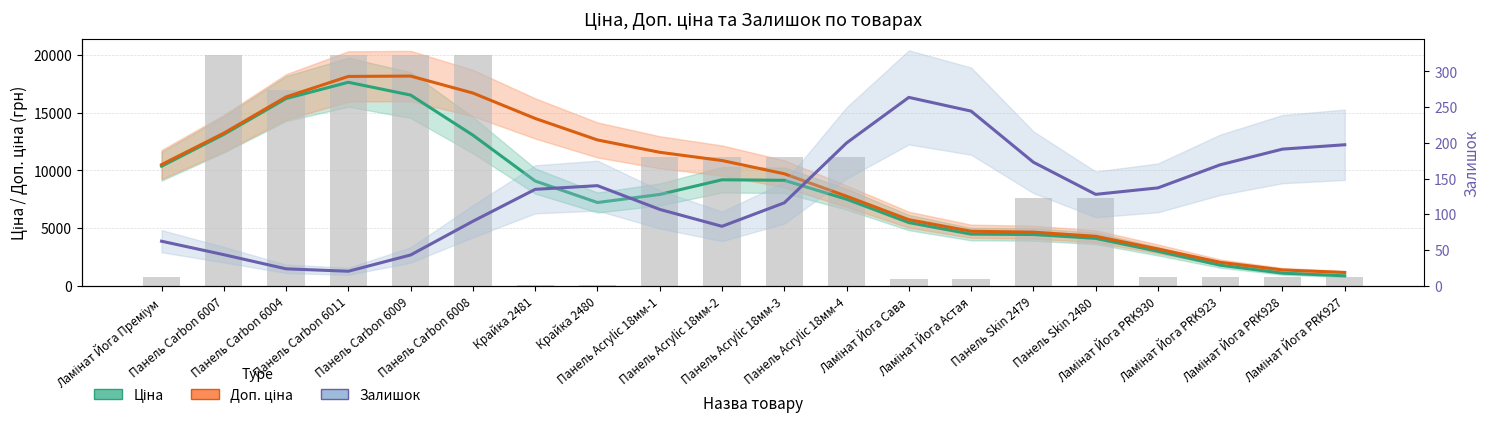

What is the difference between the Доп. ціна values at Панель Carbon 6007 and Ламінат Йога Сава?

7480.2